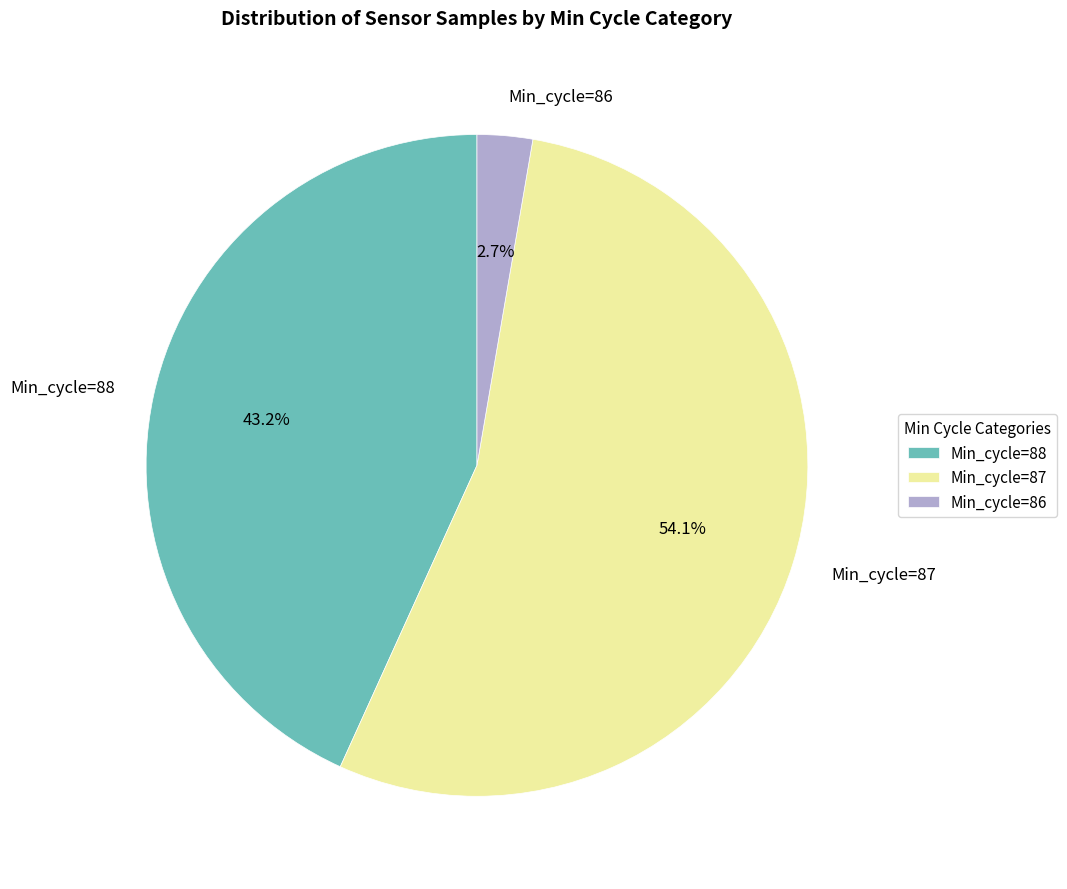

Which category has the smallest portion of the pie?

Min_cycle=86